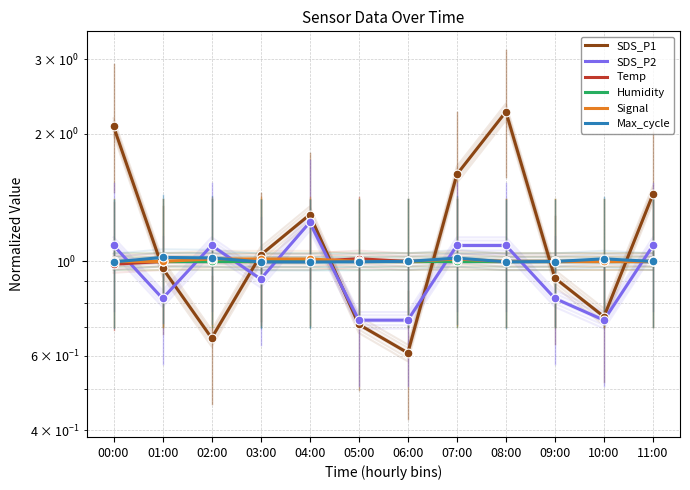

At which category is the sum across all series the highest?

08:00